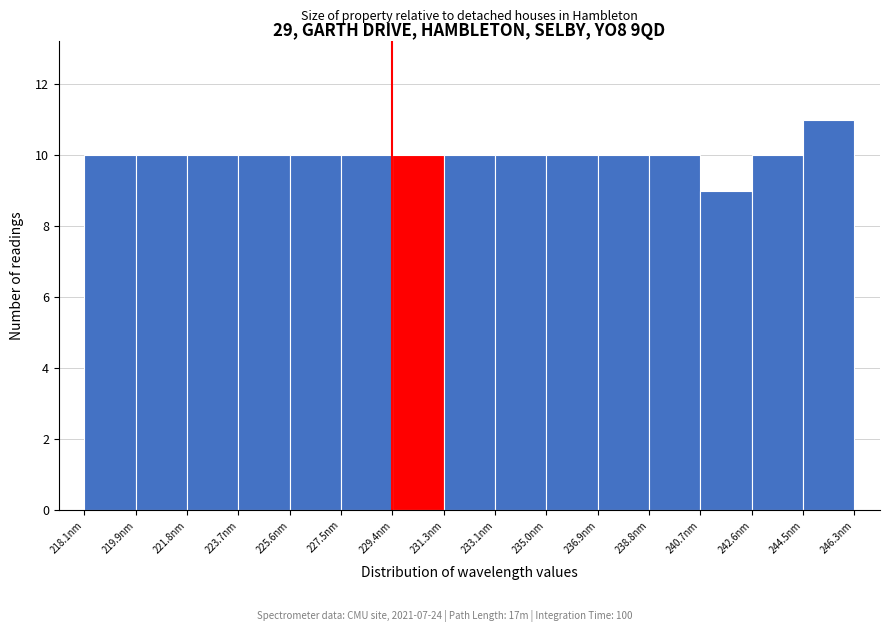

Over which range of the x-axis is the bar tallest?

244.4 to 246.4